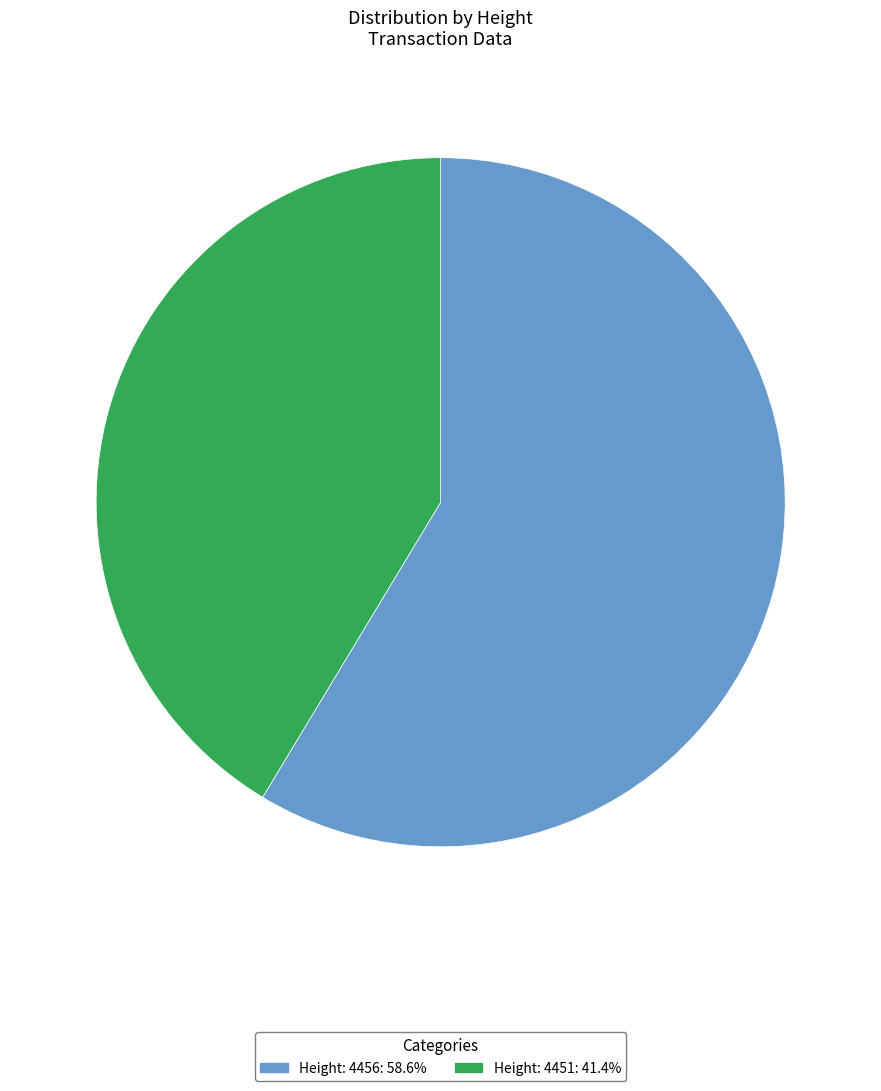

The Height: 4451 slice represents 41% of the pie. True or false?

True